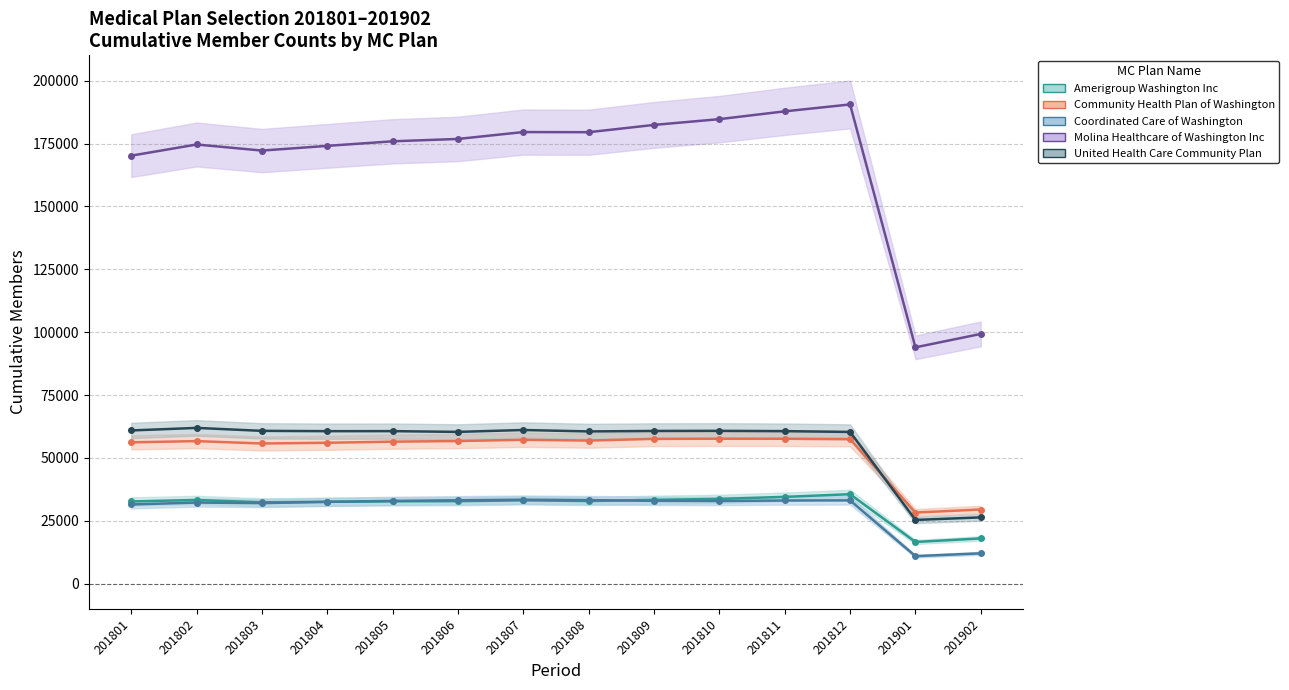

At which label does United Health Care Community Plan first exceed 60645?

201801